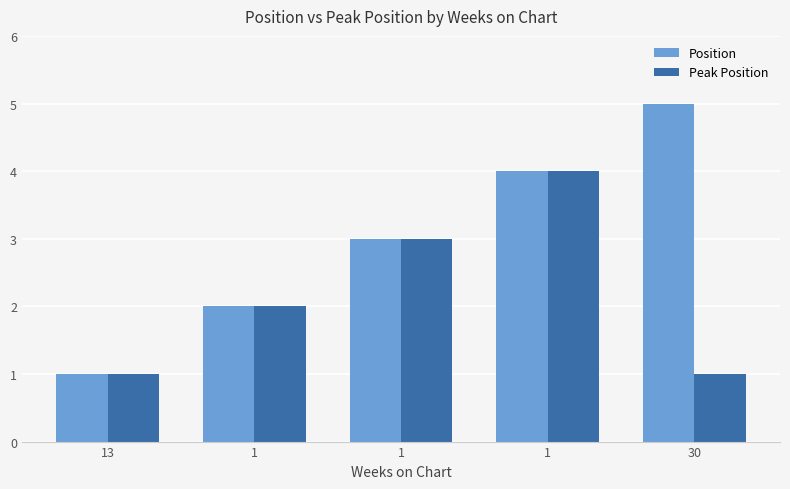

Between 13 and 1, which series saw the biggest shift?

Position